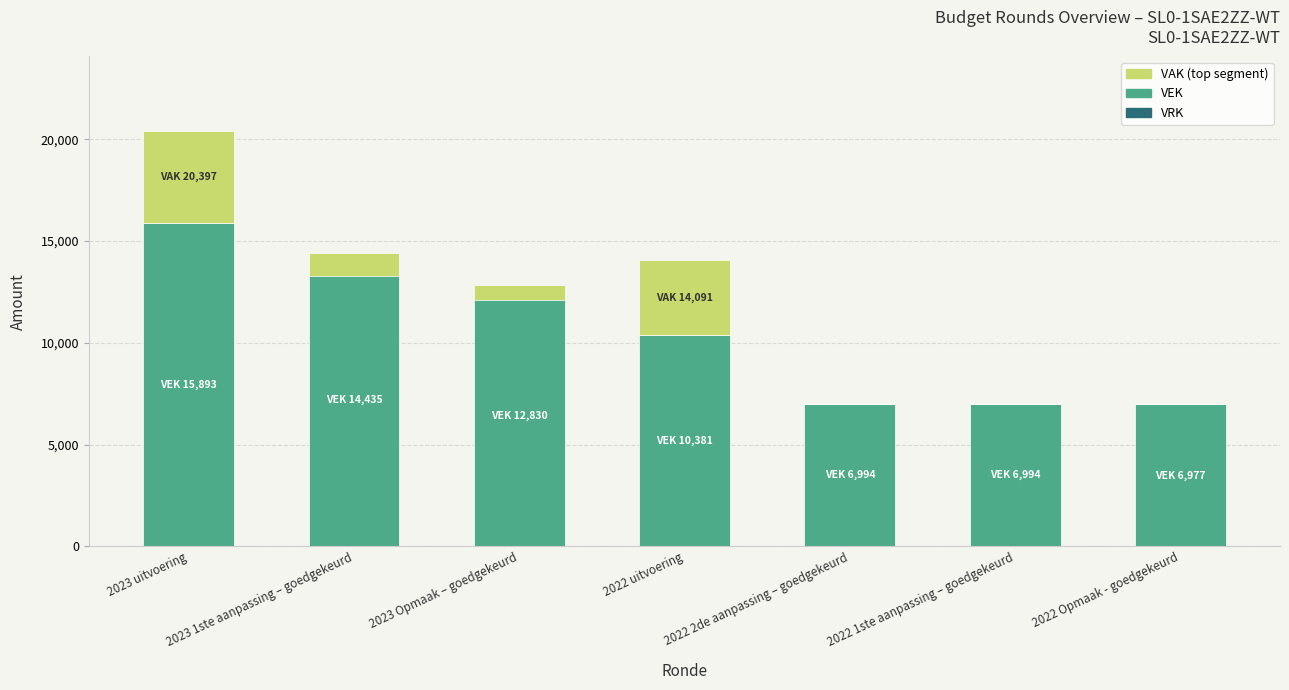

Which category has the highest value across all series?

2023 uitvoering